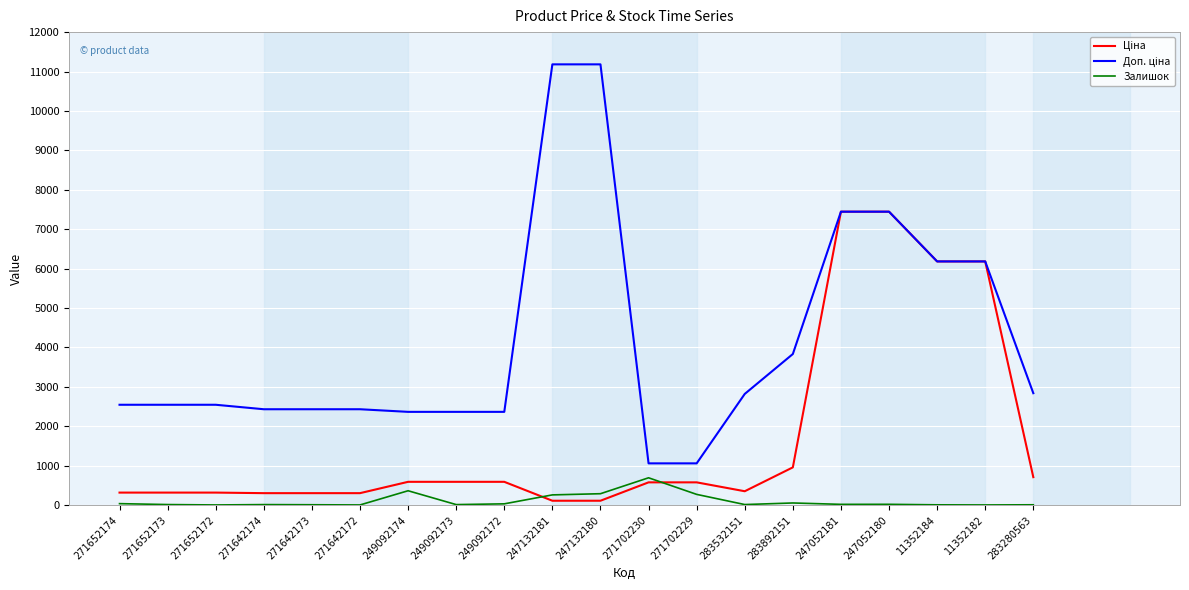

What is the greatest value displayed?

11182.0